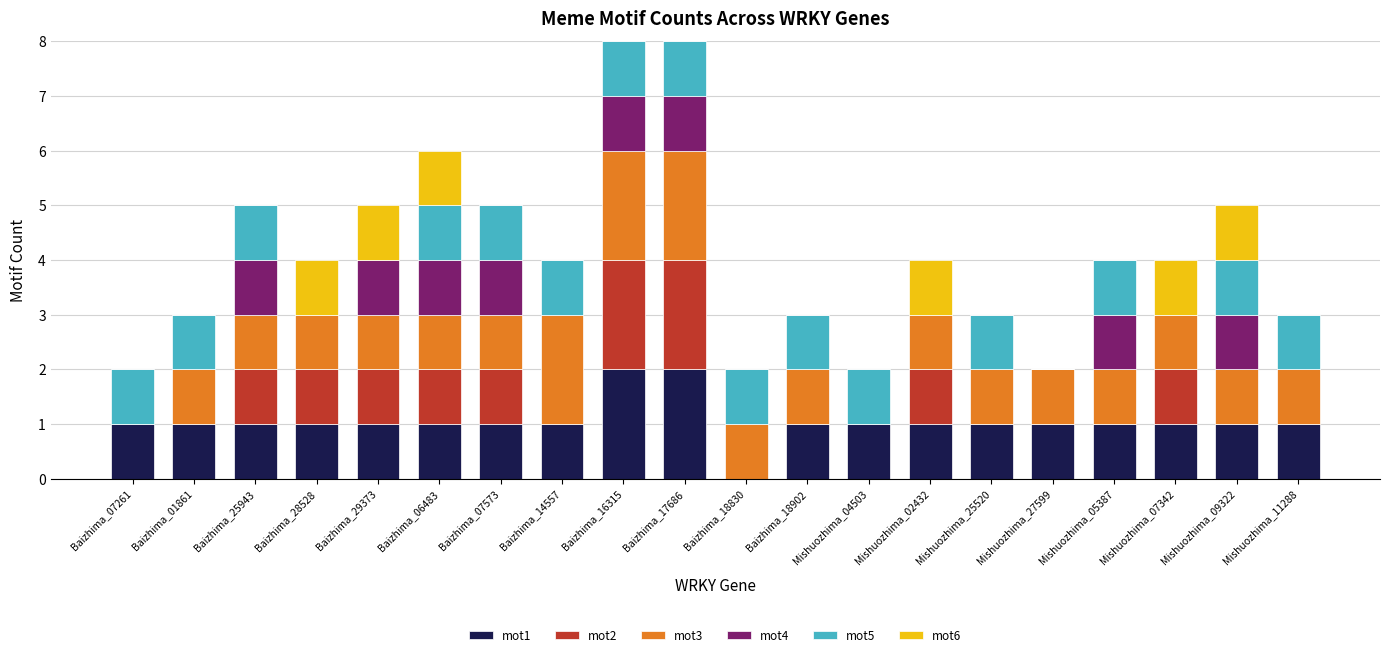

True or false: mot1 has a value of 1 at Baizhima_07261.

True